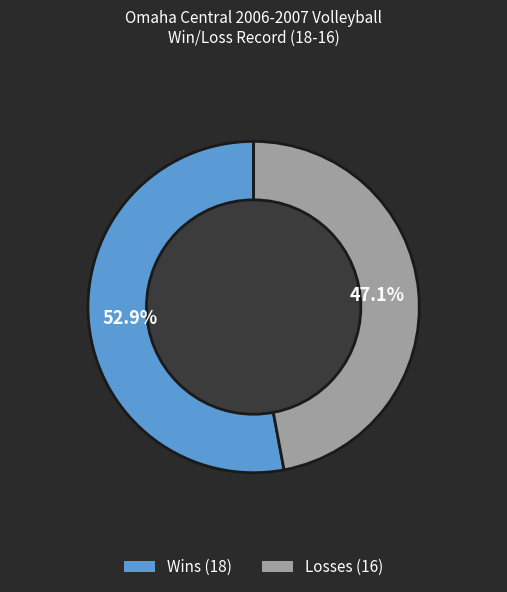

How many slices are in this pie chart?

2